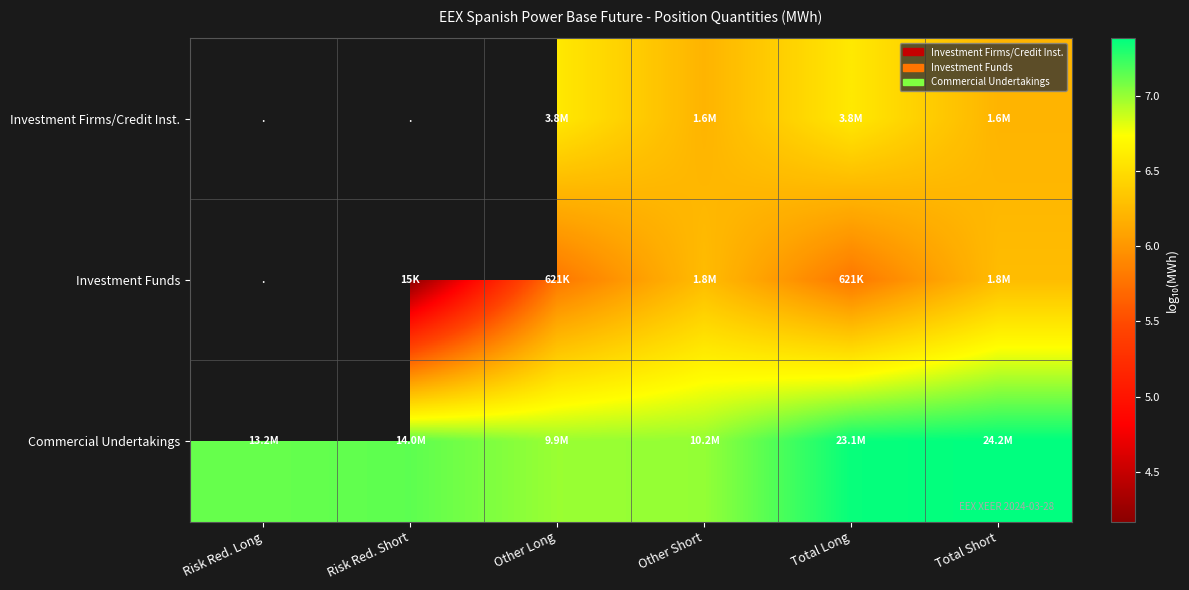

What is the greatest value displayed?

7.4